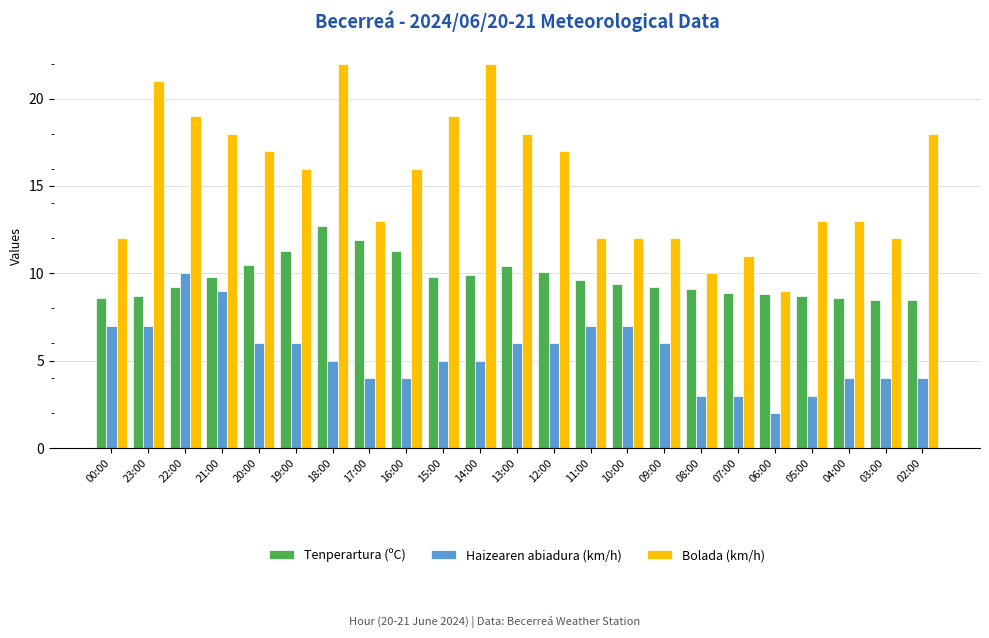

Reading right to left, what are all the values shown in this chart?

Tenperartura (ºC): 8.5	8.5	8.6	8.7	8.8	8.9	9.1	9.2	9.4	9.6	10.1	10.4	9.9	9.8	11.3	11.9	12.7	11.3	10.5	9.8	9.2	8.7	8.6
Haizearen abiadura (km/h): 4.0	4.0	4.0	3.0	2.0	3.0	3.0	6.0	7.0	7.0	6.0	6.0	5.0	5.0	4.0	4.0	5.0	6.0	6.0	9.0	10.0	7.0	7.0
Bolada (km/h): 18.0	12.0	13.0	13.0	9.0	11.0	10.0	12.0	12.0	12.0	17.0	18.0	22.0	19.0	16.0	13.0	22.0	16.0	17.0	18.0	19.0	21.0	12.0